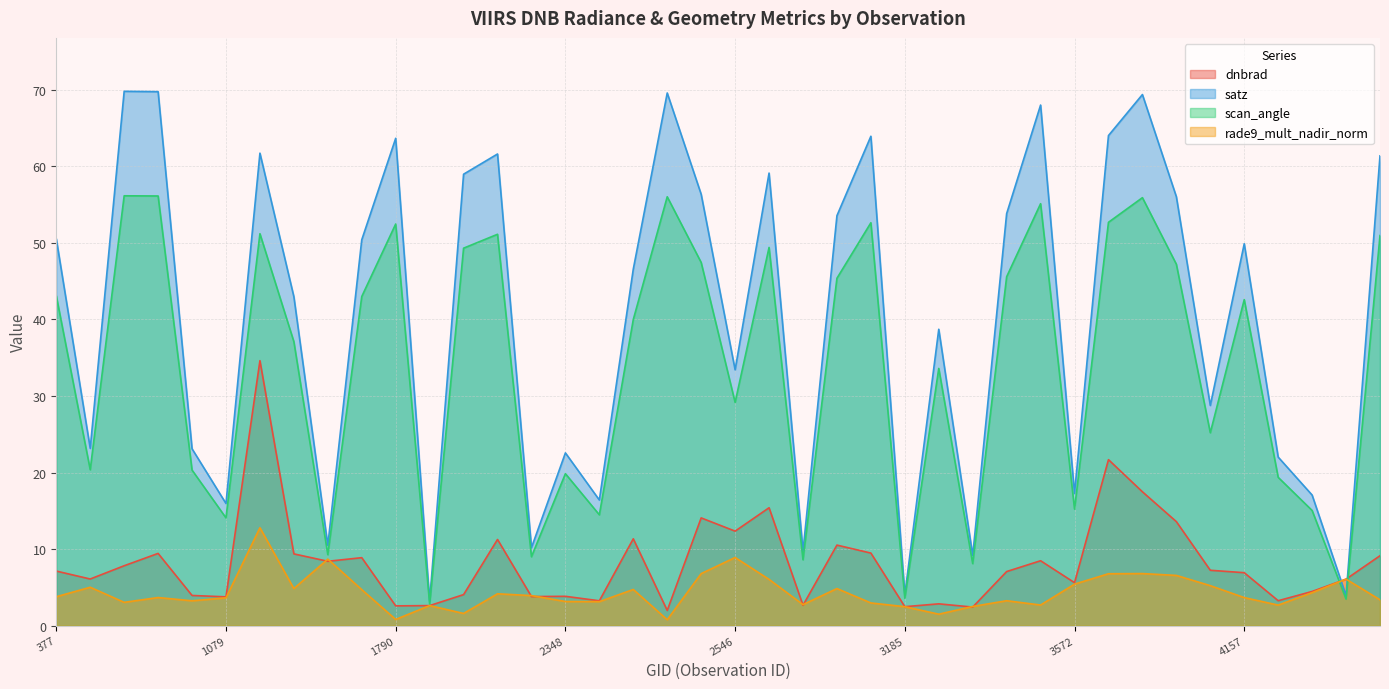

What is the average value of the satz series?

40.3